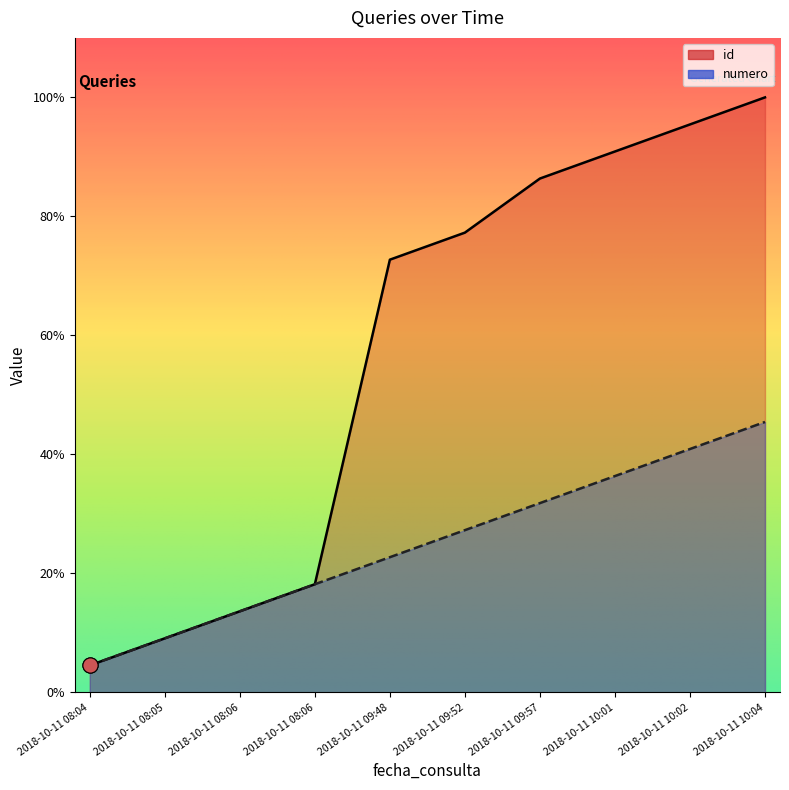

Which series has the widest spread of Y values?

id